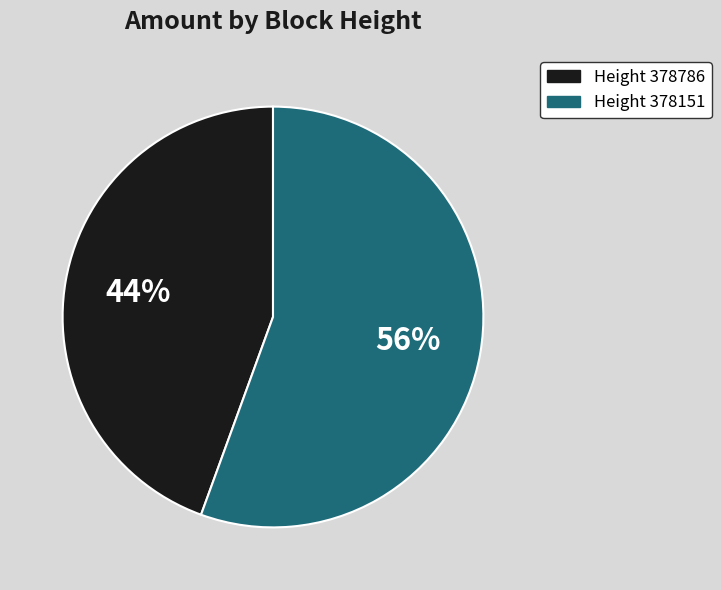

Is there any slice that represents more than half of the pie?

Yes